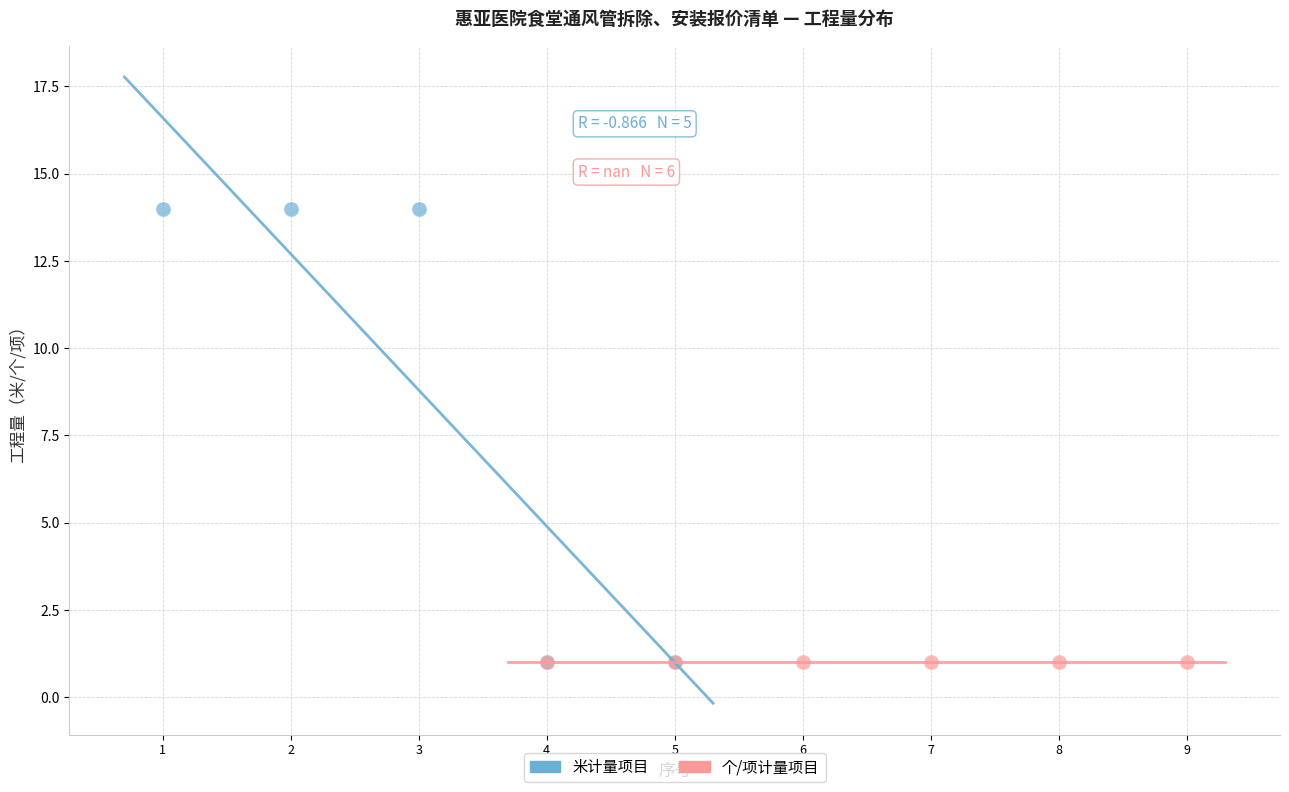

Which series contains the highest Y value?

米计量项目